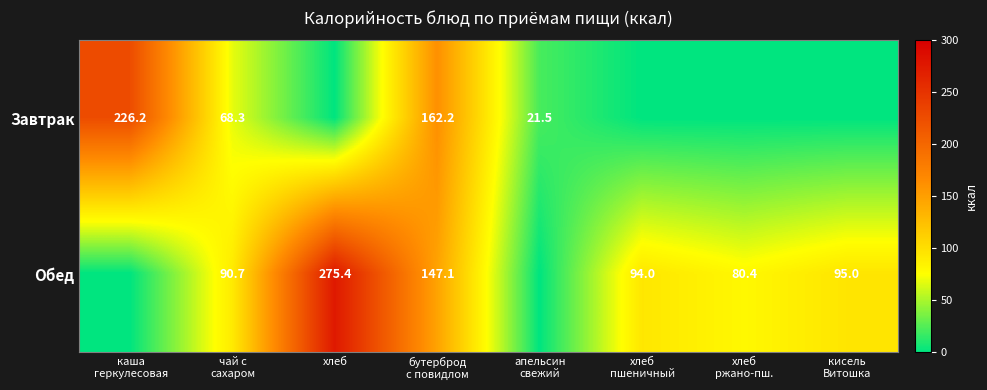

How many data points in Обед are less than 94?

4